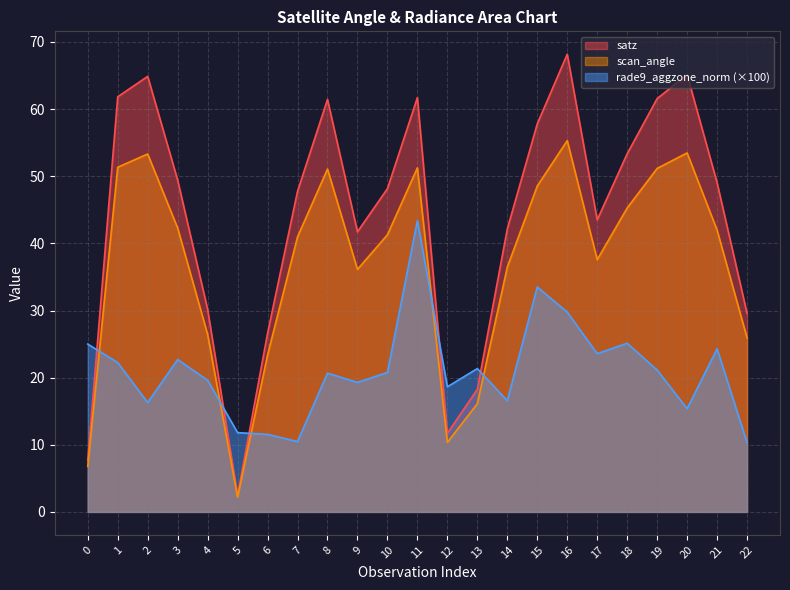

What is the value of the satz point at the 12th from the left?

61.7